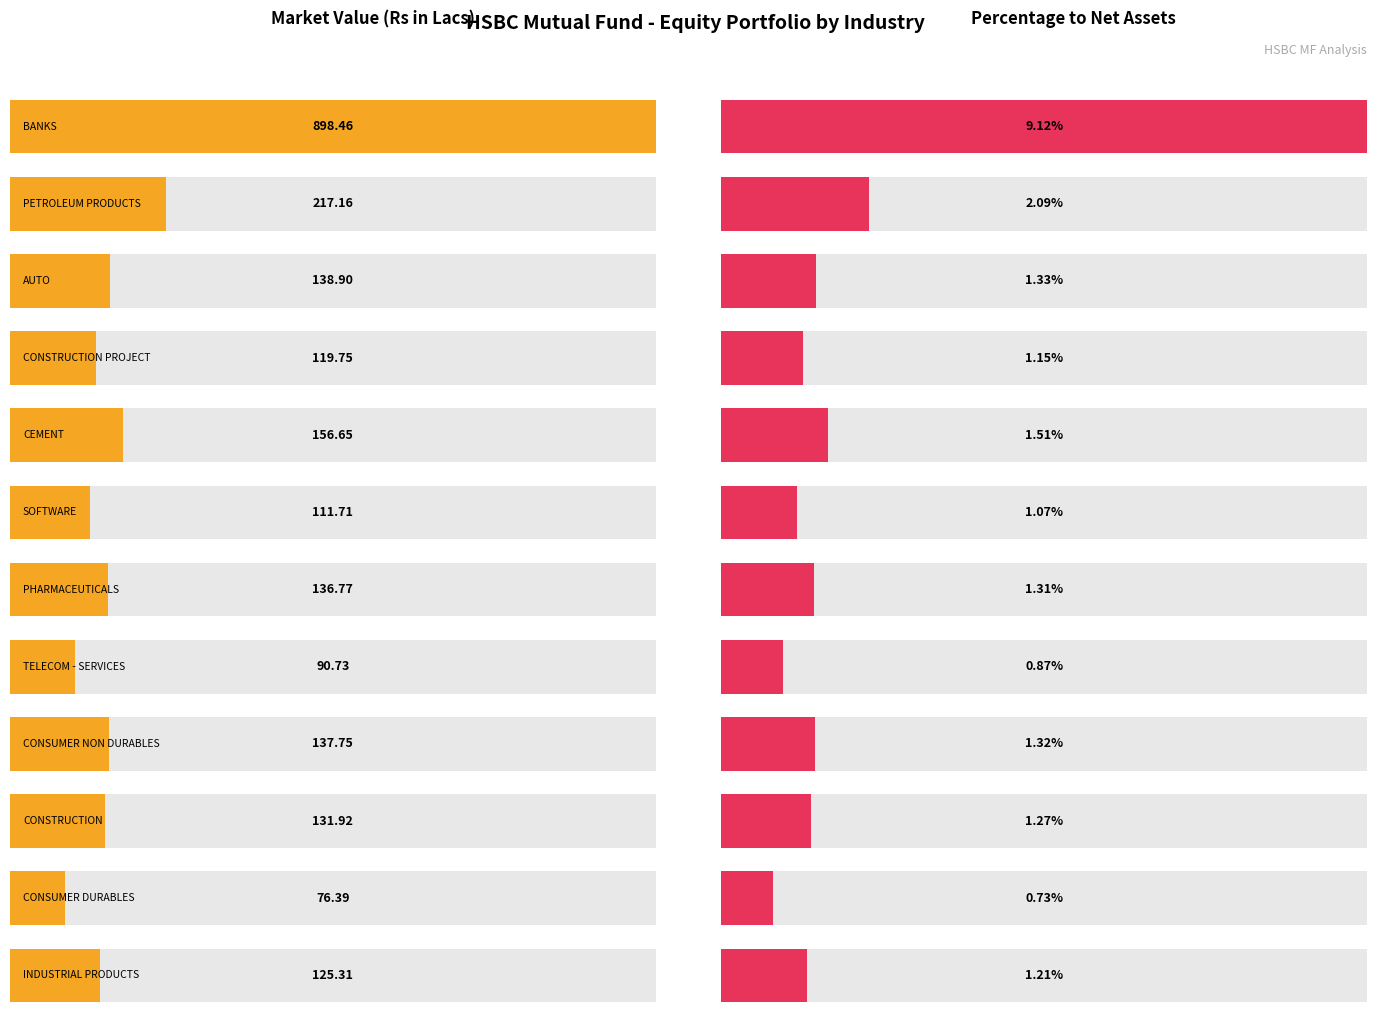

Is it true that Market Value (Rs in Lacs) equals 90.7 at 7?

True